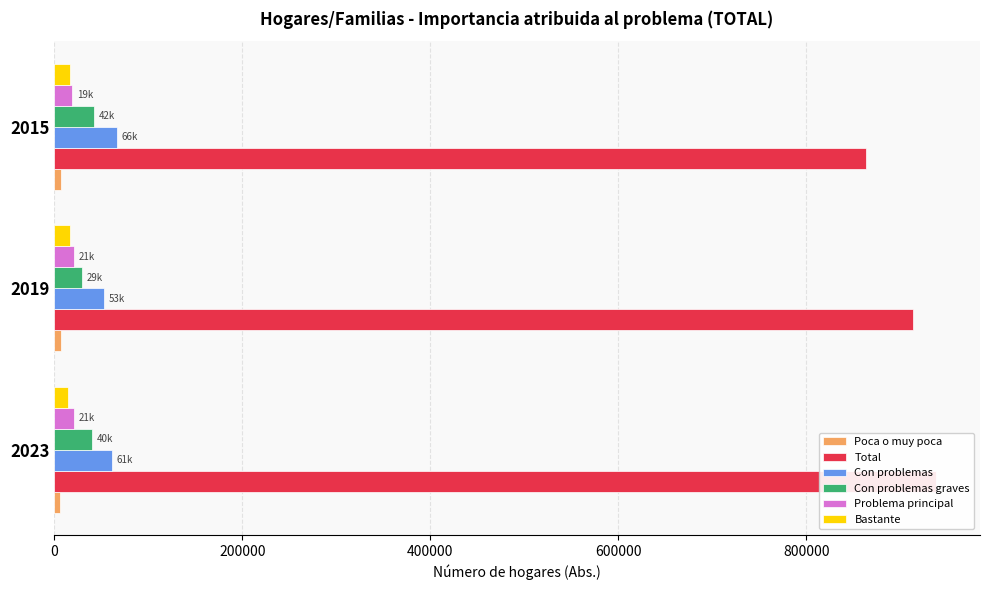

How many groups of bars are there?

3